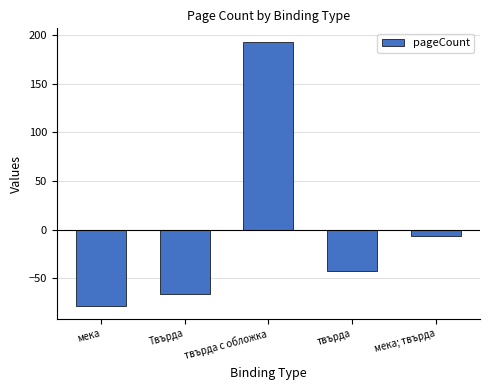

List the labels in order of value, smallest first.

мека, Твърда, твърда, мека; твърда, твърда с обложка